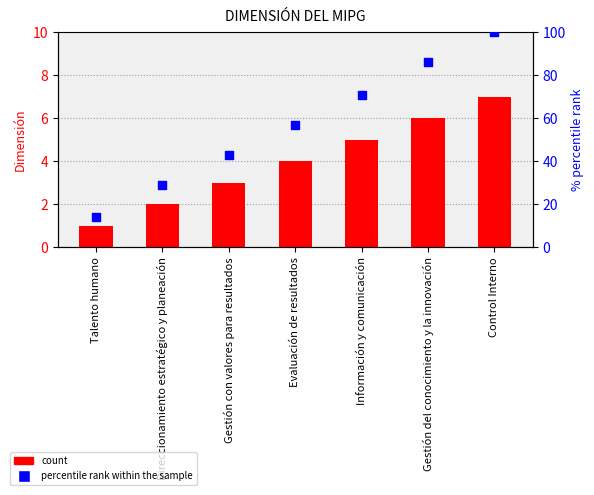

At which category is the sum across all series the highest?

Control Interno